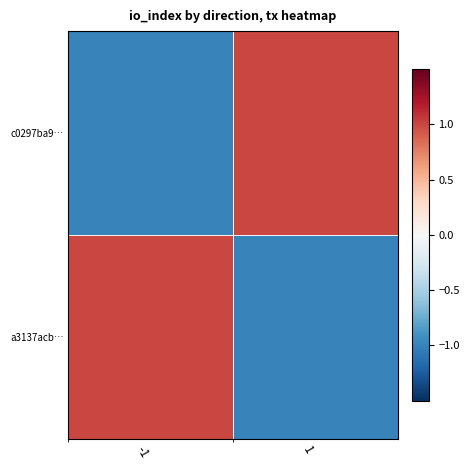

How many categories are shown in the chart?

2